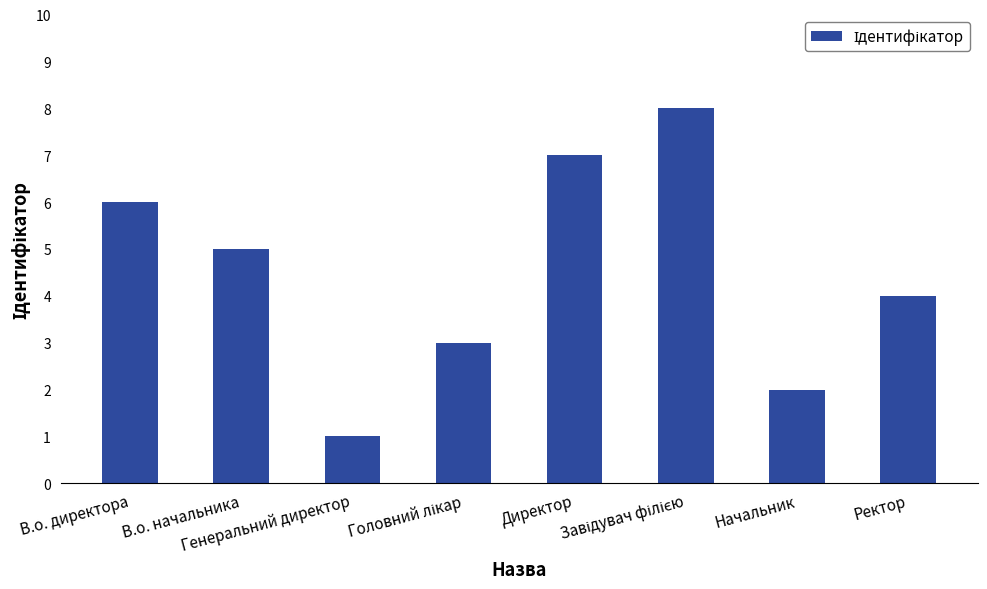

What is the change in value from Генеральний директор to Начальник?

+1